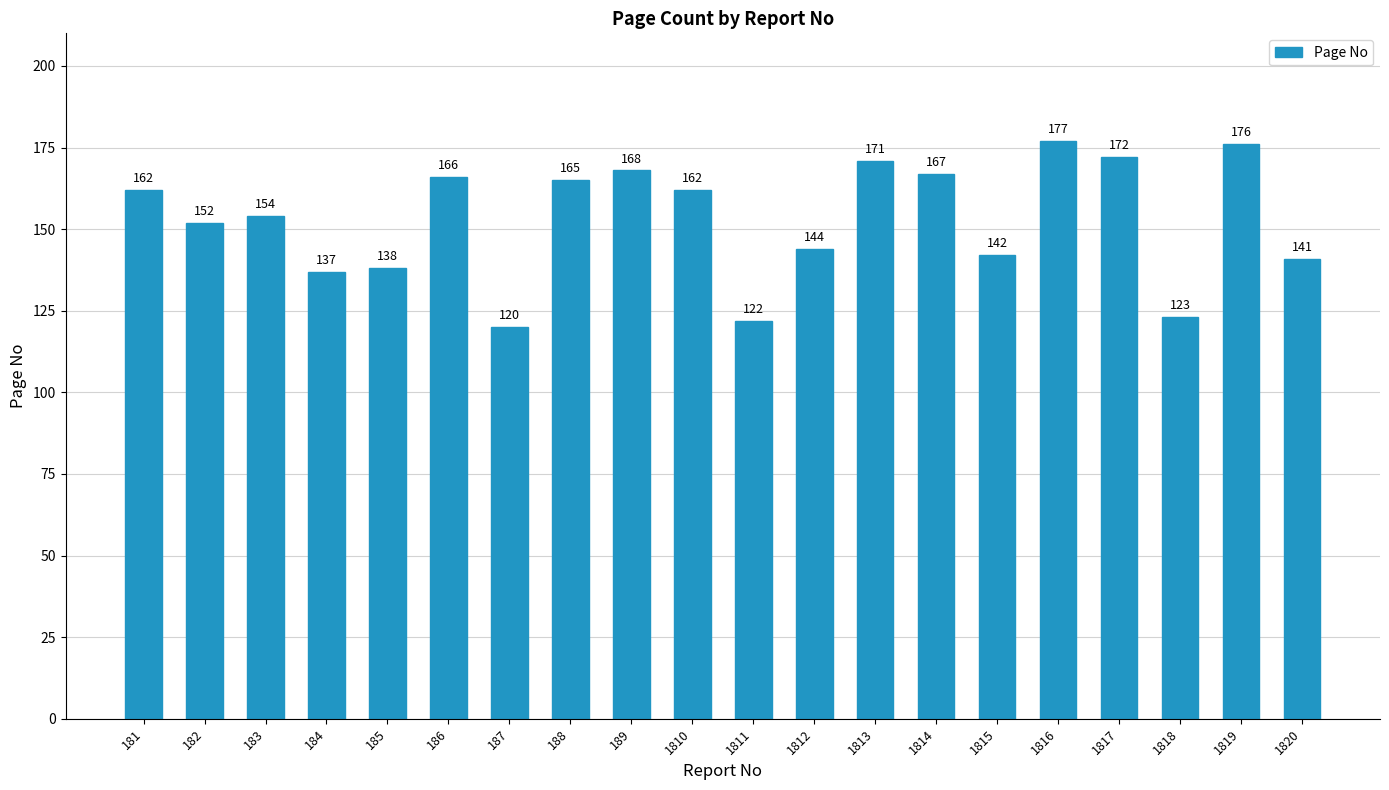

What value does the data have at 185, to the nearest 10?

140